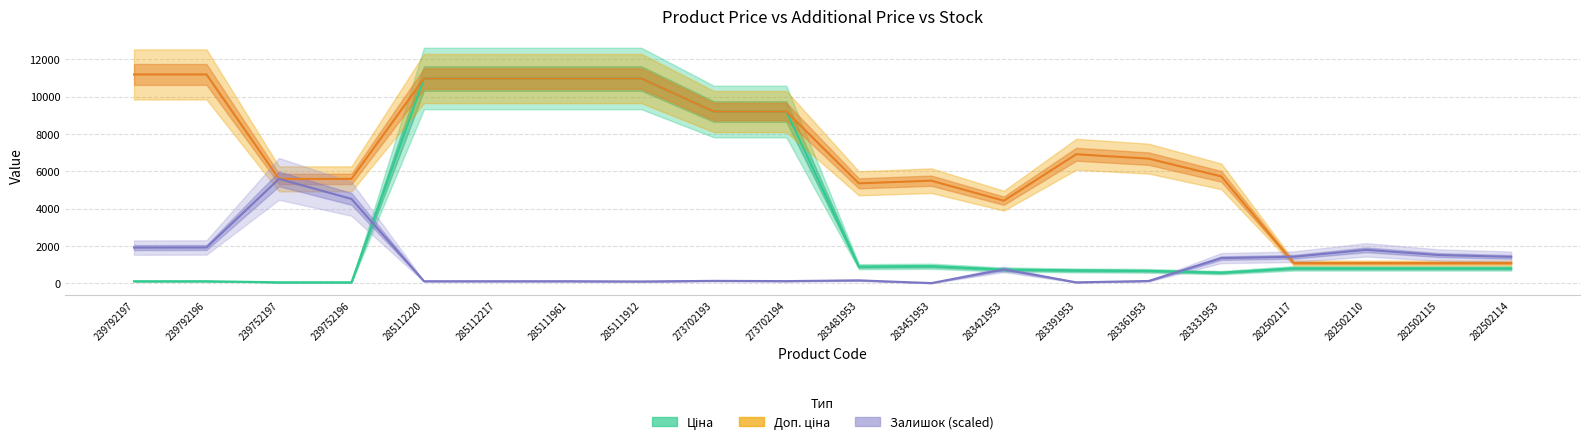

What is the label of the 6th point from the left?

285112217